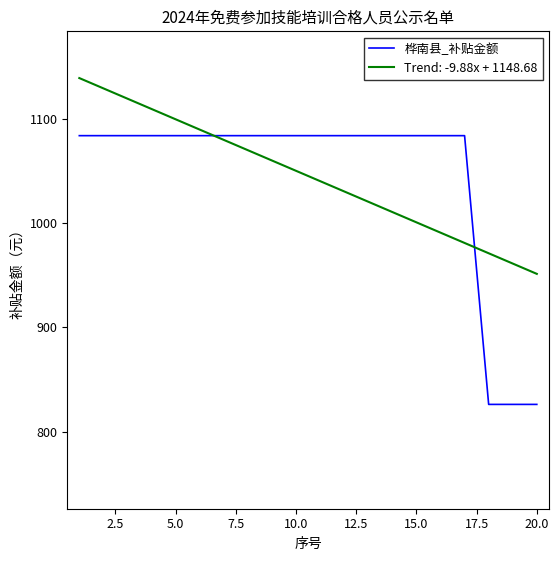

List the series in order of their peak value, highest first.

Trend: -9.88x + 1148.68, 桦南县_补贴金额